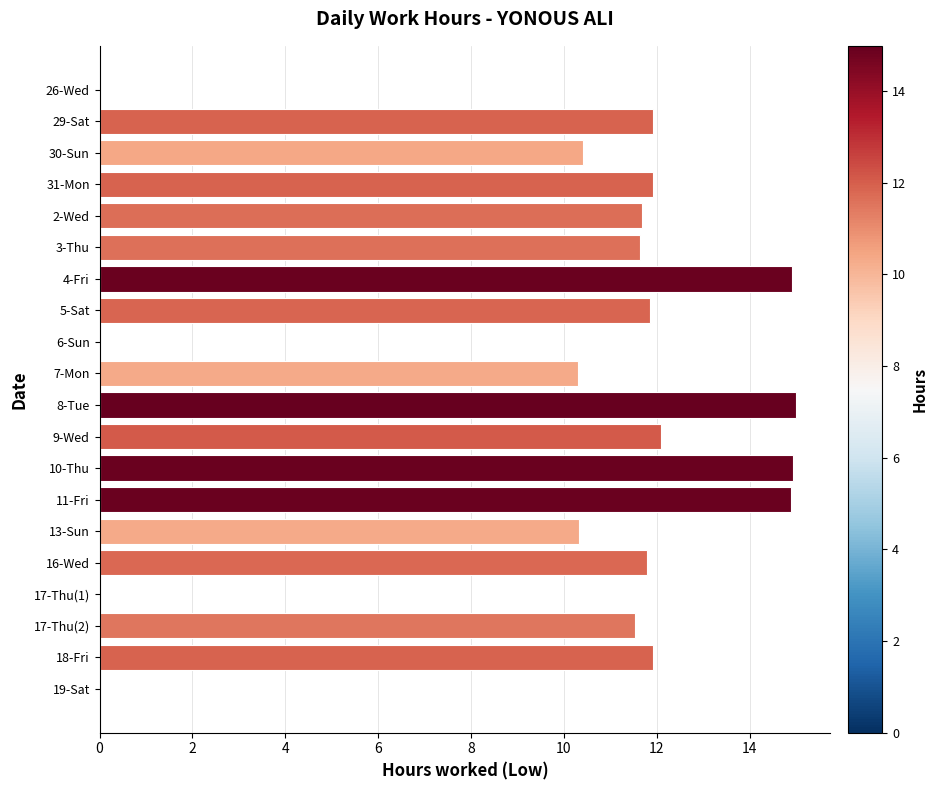

What is the sum of the values at 3-Thu and 13-Sun?

22.0